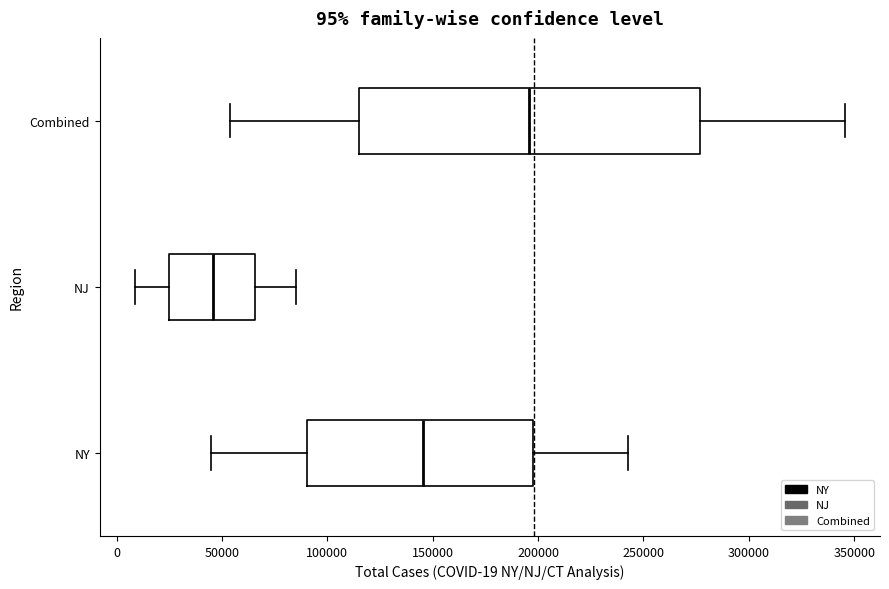

Which box's median line is the furthest to the left?

NJ